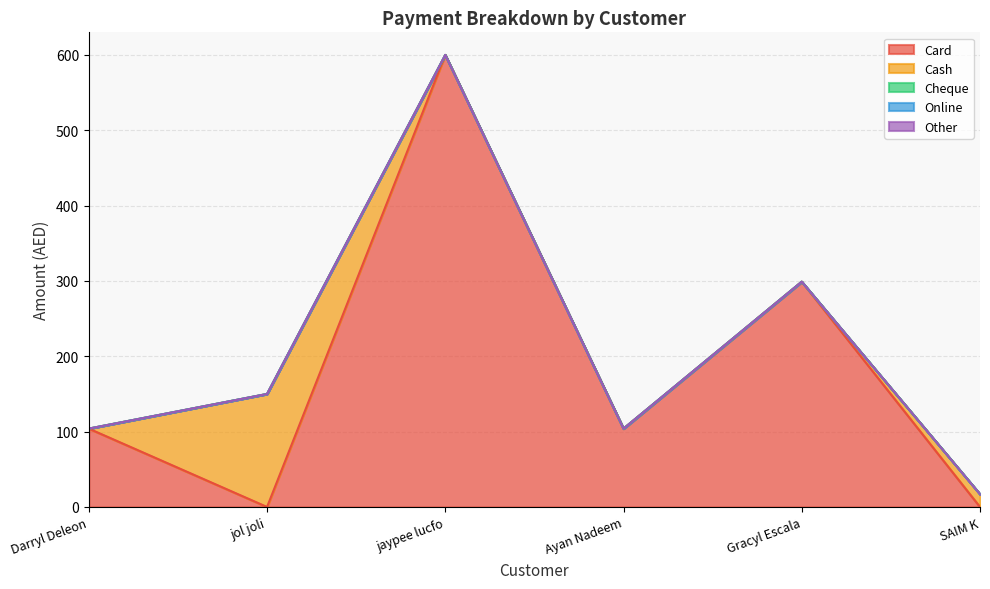

True or false: Cheque has more than 0 points higher than both neighbors.

False